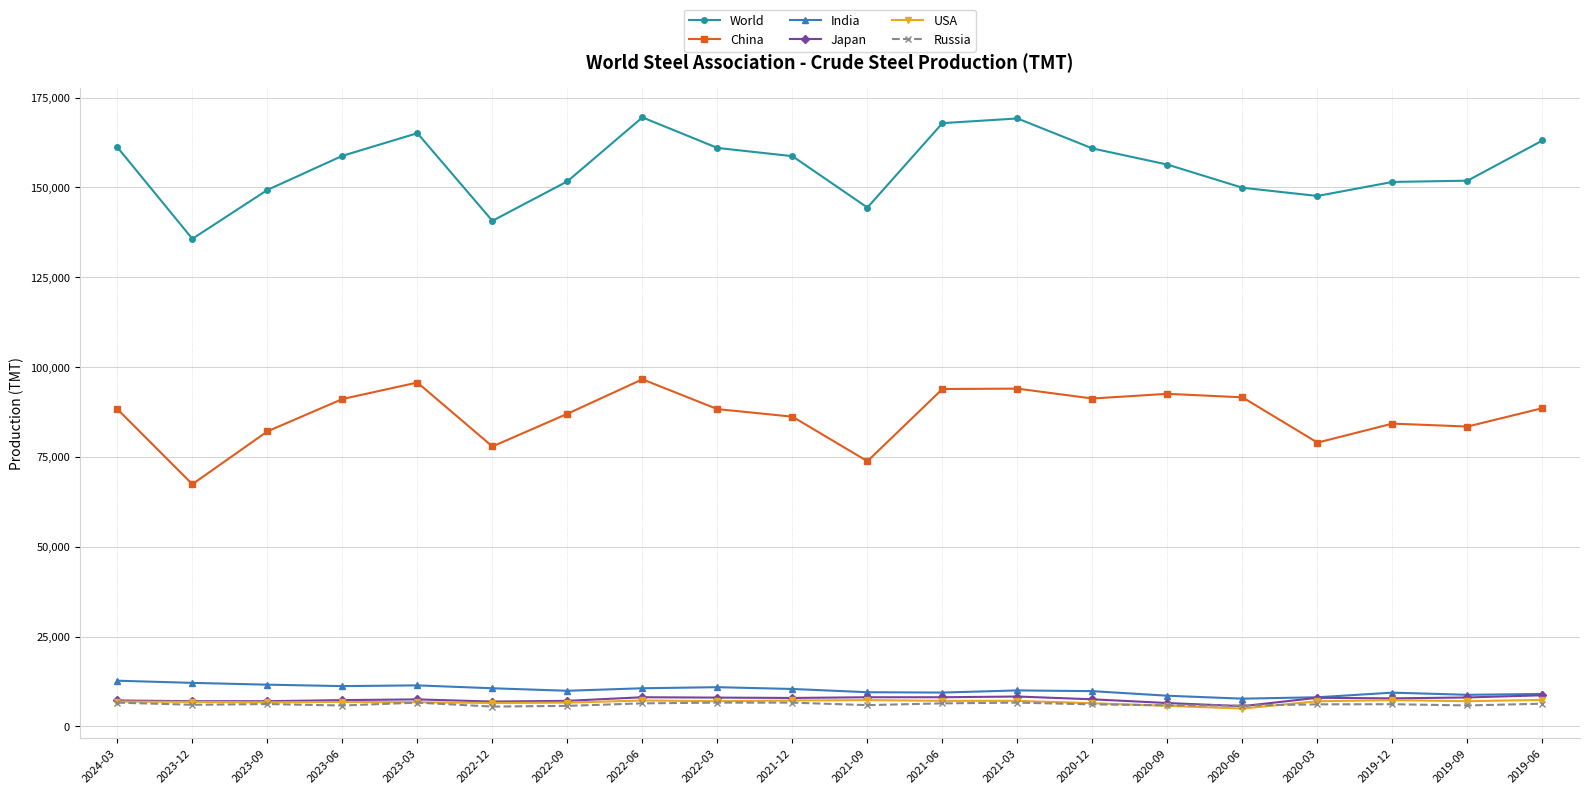

The value of Russia at 2021-12 is 6600.0. True or false?

True